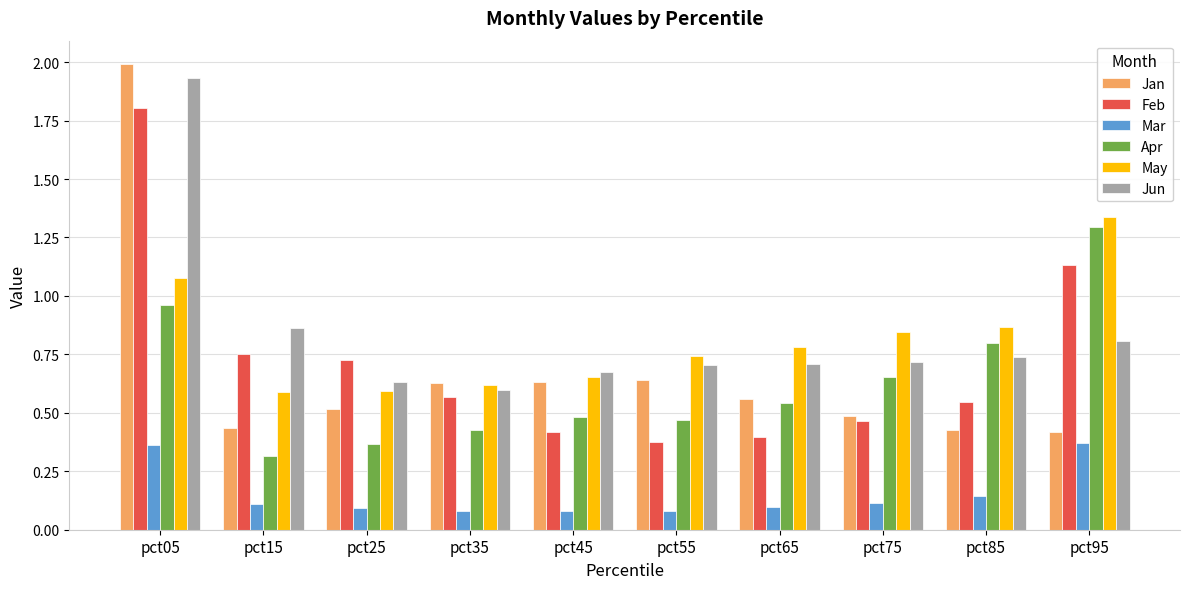

Are the bars horizontal?

No